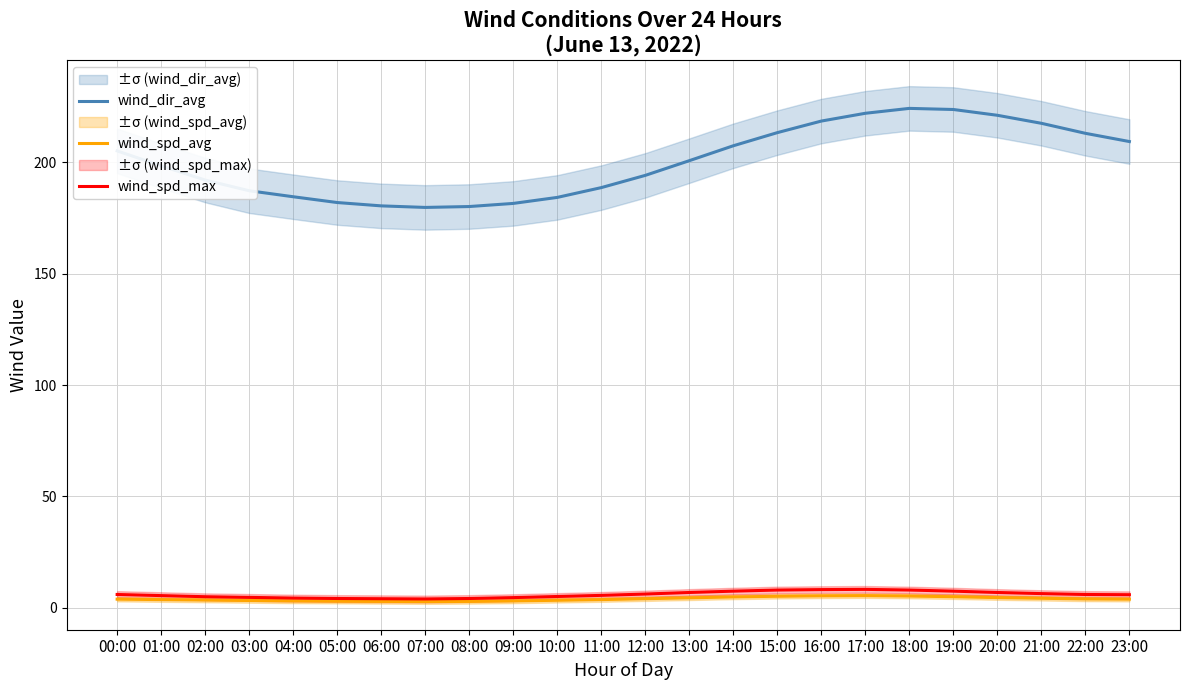

How many lines are shown in the chart?

3